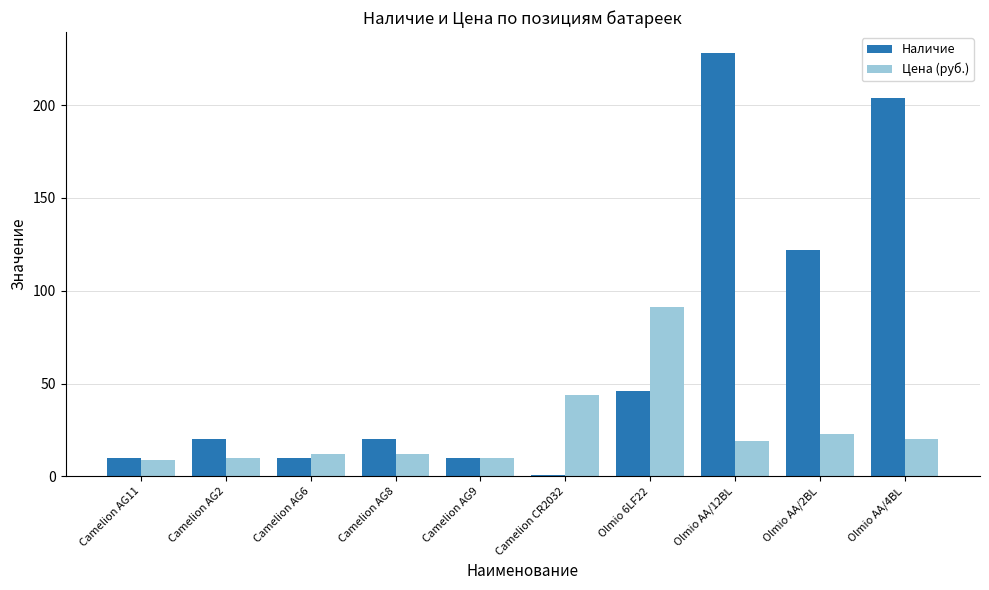

Which series changed the most between Camelion AG8 and Olmio AA/4BL?

Наличие